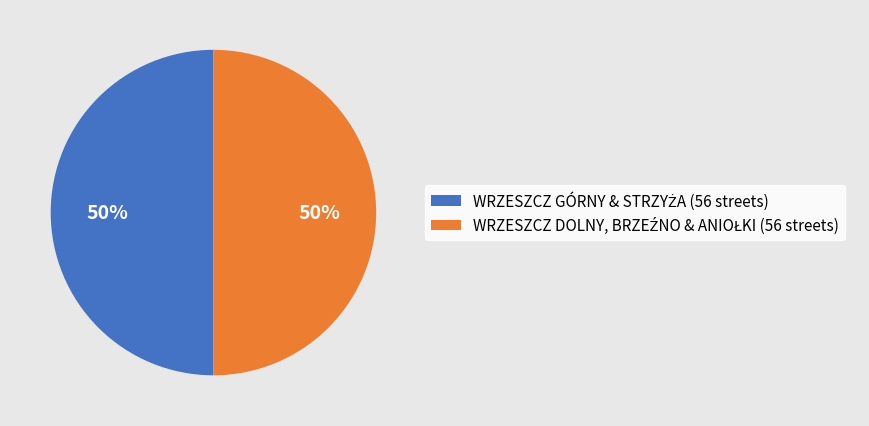

To the nearest percent, what is the average slice percentage?

50%